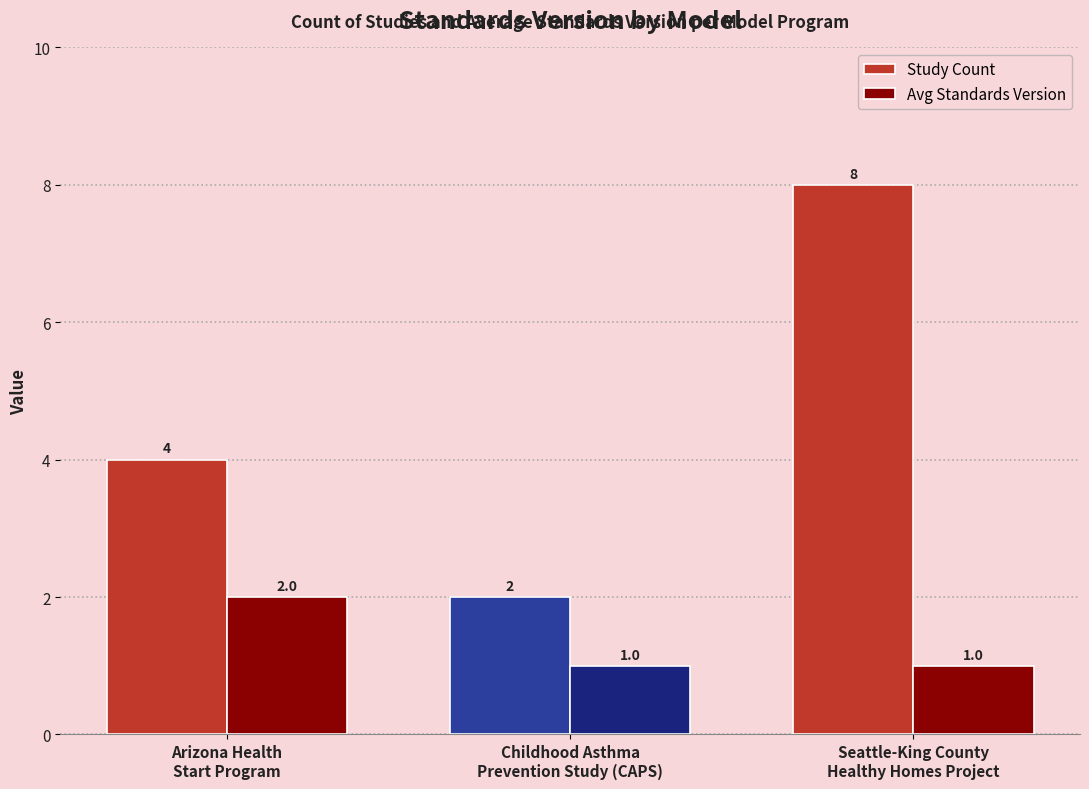

What is the maximum value for Avg Standards Version?

2